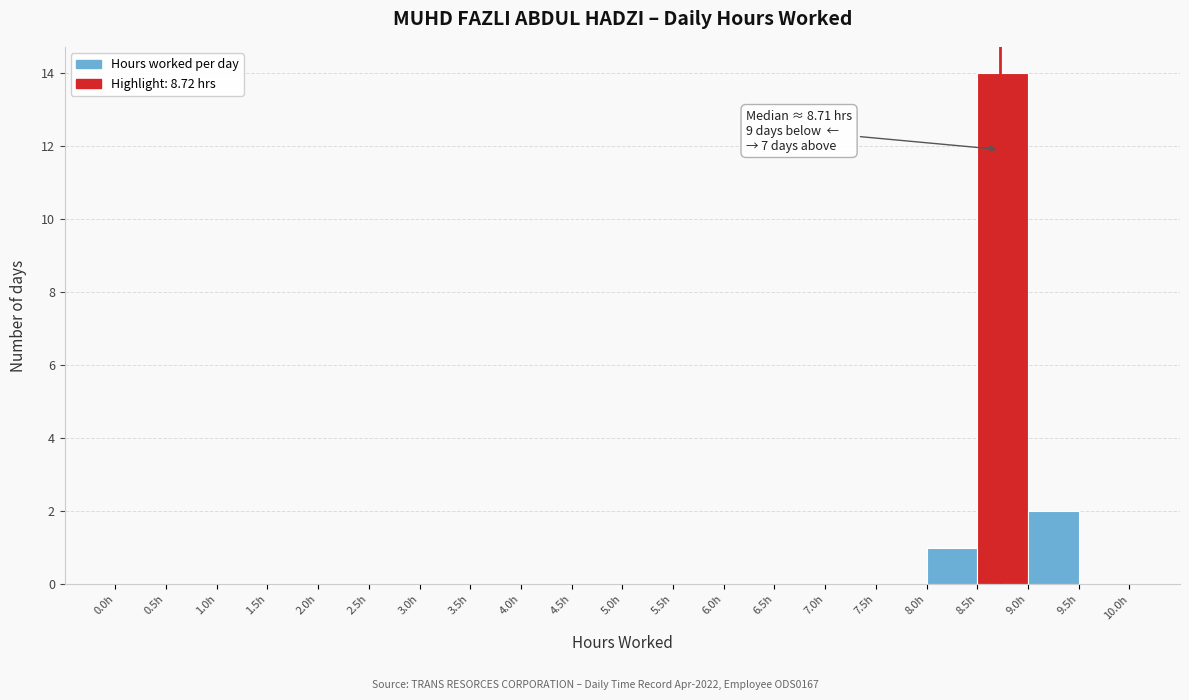

Which range on the x-axis has the tallest bar?

8.5 to 9.0